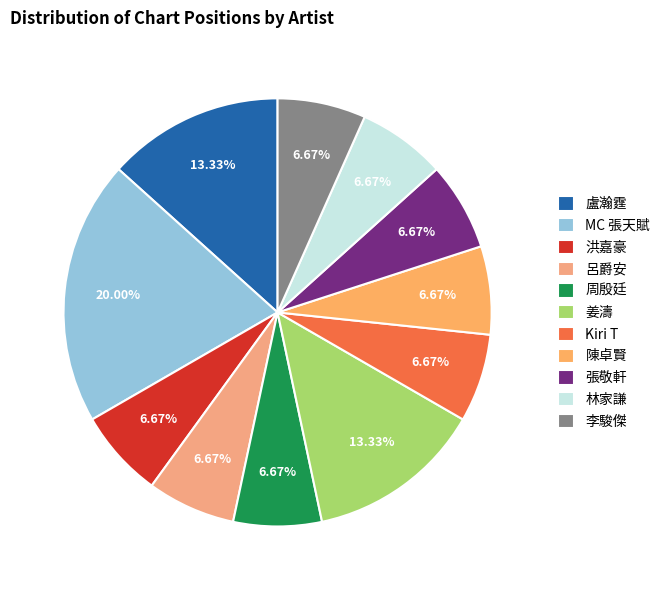

To the nearest percent, what is the combined percentage of Kiri T and 周殷廷?

13%